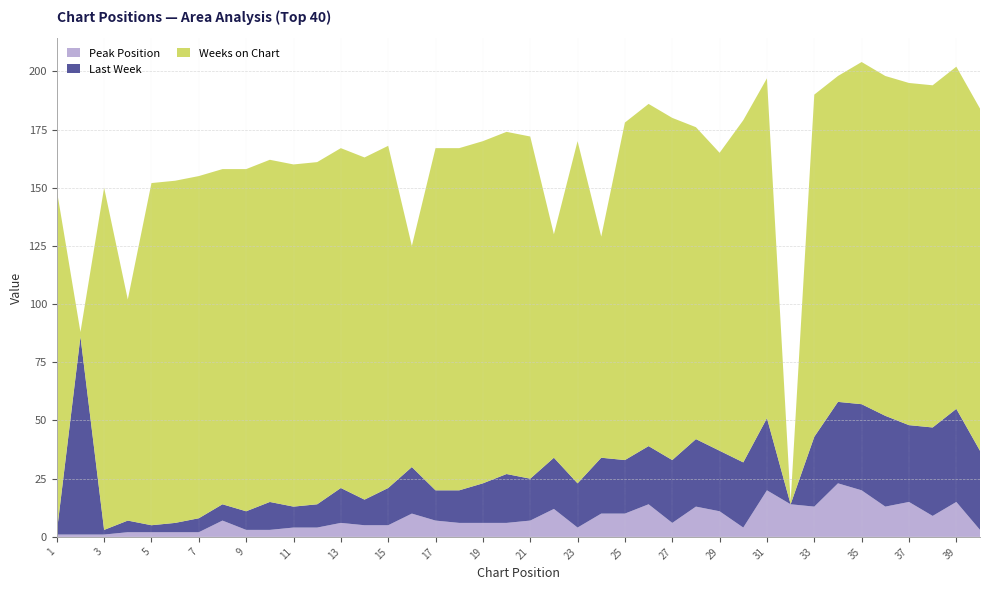

Reading right to left, transcribe all the data shown in this chart.

Peak Position: 40=3	39=15	38=9	37=15	36=13	35=20	34=23	33=13	32=14	31=20	30=4	29=11	28=13	27=6	26=14	25=10	24=10	23=4	22=12	21=7	20=6	19=6	18=6	17=7	16=10	15=5	14=5	13=6	12=4	11=4	10=3	9=3	8=7	7=2	6=2	5=2	4=2	3=1	2=1	1=1
Last Week: 40=34	39=40	38=38	37=33	36=39	35=37	34=35	33=30	32=0	31=31	30=28	29=26	28=29	27=27	26=25	25=23	24=24	23=19	22=22	21=18	20=21	19=17	18=14	17=13	16=20	15=16	14=11	13=15	12=10	11=9	10=12	9=8	8=7	7=6	6=4	5=3	4=5	3=2	2=85	1=1
Weeks on Chart: 40=147	39=147	38=147	37=147	36=146	35=147	34=140	33=147	32=1	31=146	30=147	29=128	28=134	27=147	26=147	25=145	24=95	23=147	22=96	21=147	20=147	19=147	18=147	17=147	16=95	15=147	14=147	13=146	12=147	11=147	10=147	9=147	8=144	7=147	6=147	5=147	4=95	3=147	2=2	1=147